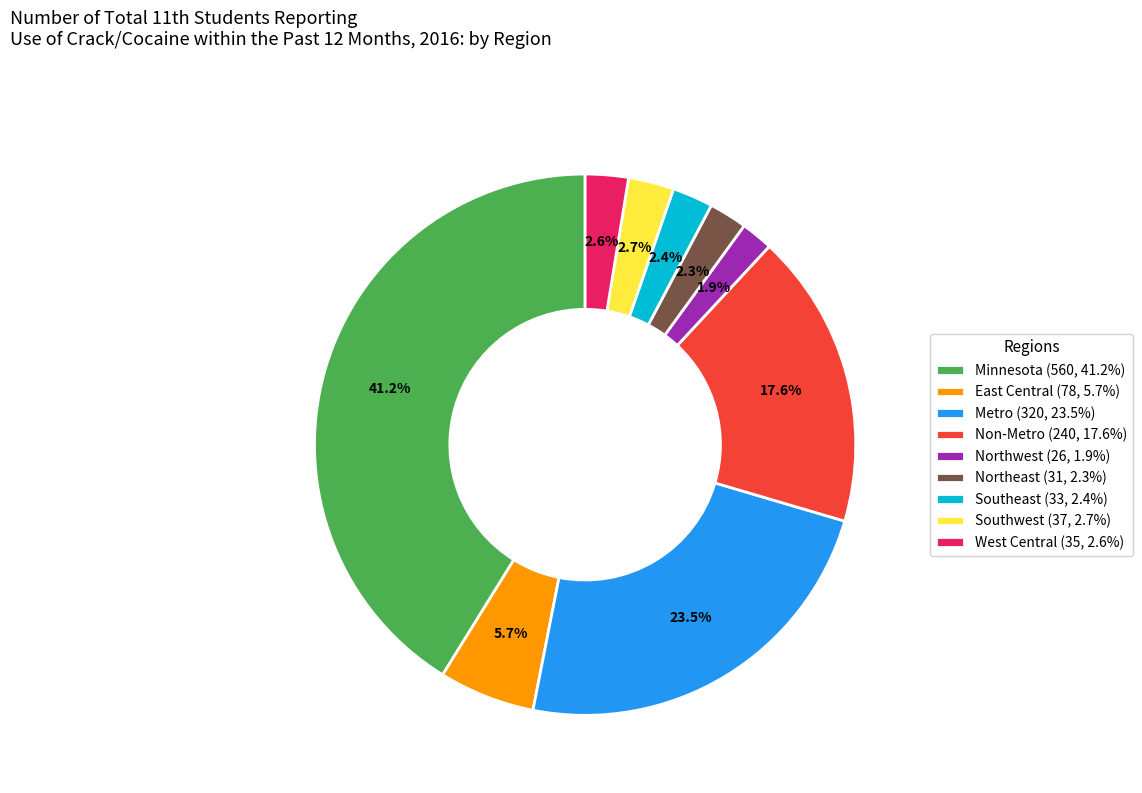

Does Northwest (26, 1.9%) represent more than half of the total?

No